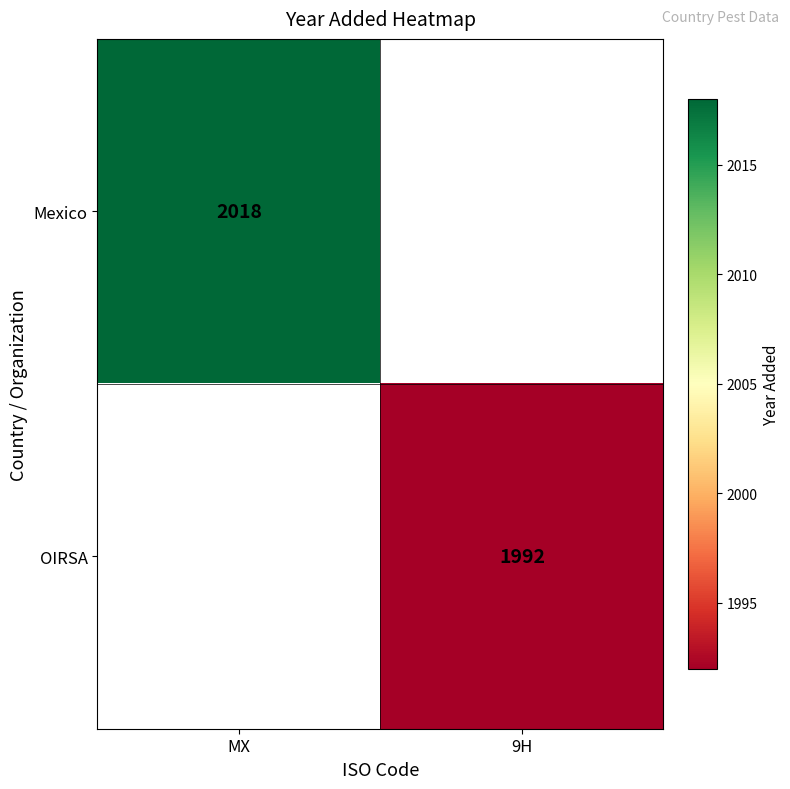

How many data points does each series have?

2